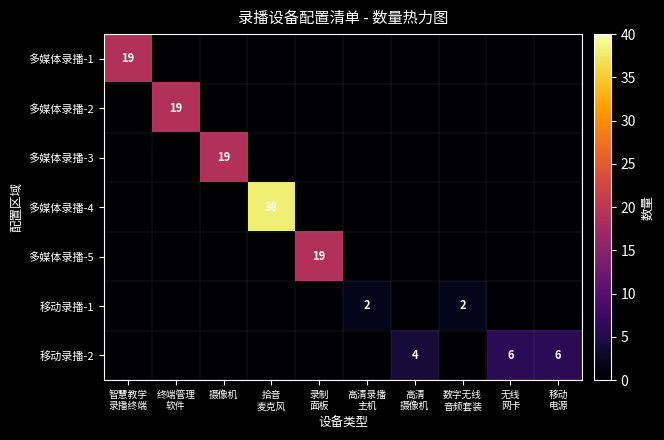

How many positive values does the 多媒体录播-1 series have?

1